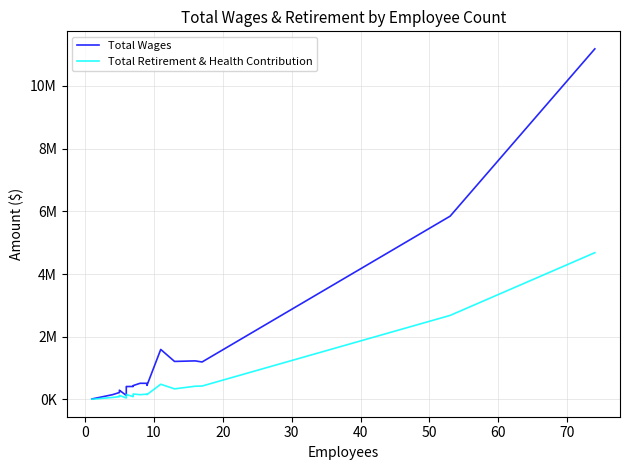

What is the value of the Total Retirement & Health Contribution point at the 19th from the left?

426363